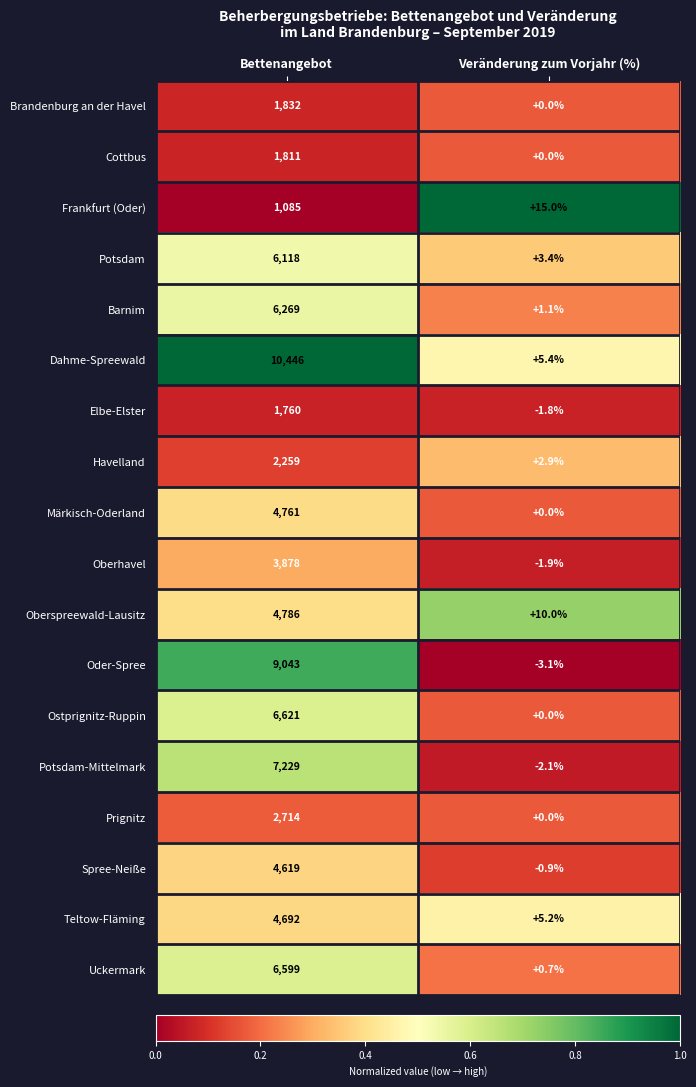

What is the spread (max minus min) of values at Bettenangebot?

9361.0